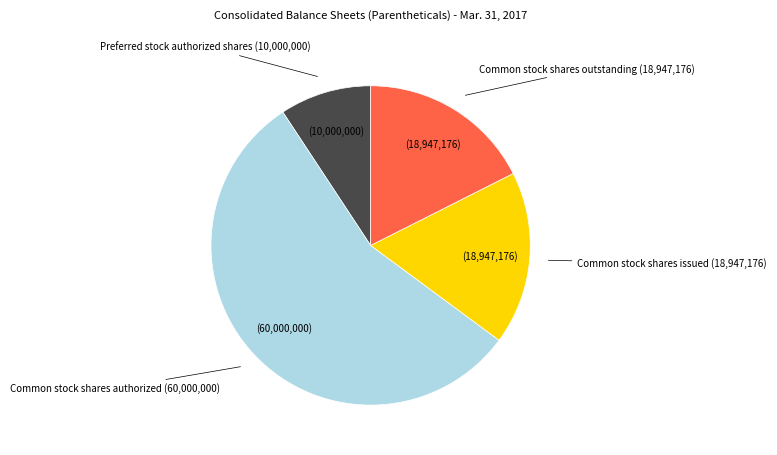

Count the number of slices in the pie.

4